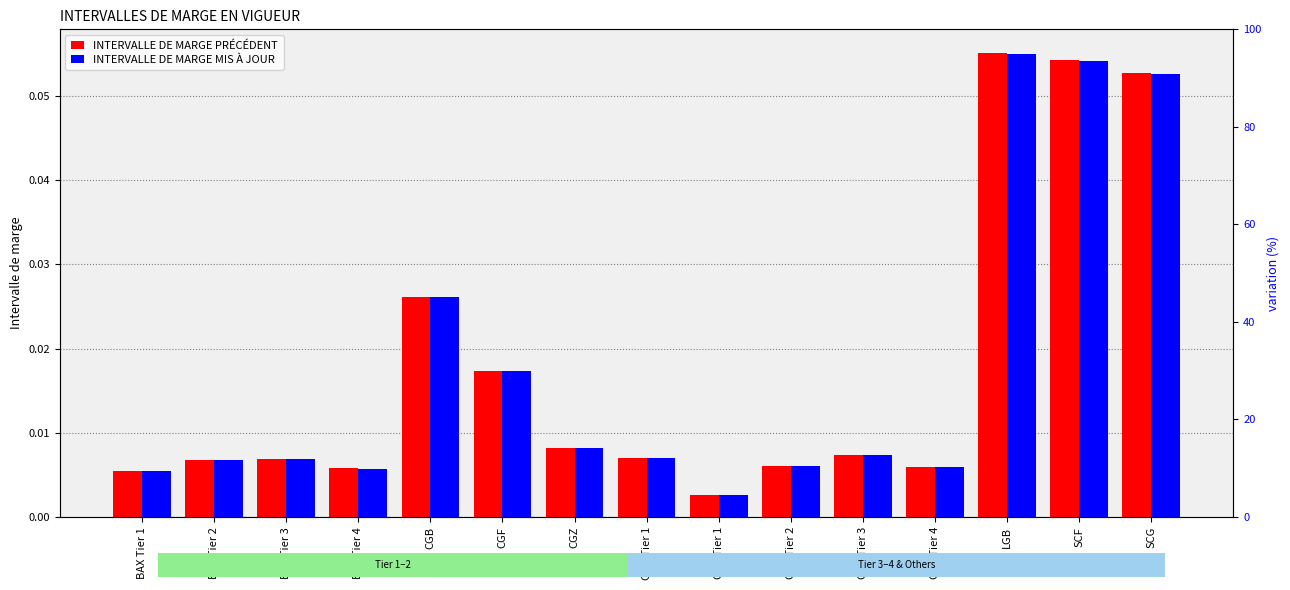

Which series has the widest spread of values?

INTERVALLE DE MARGE PRÉCÉDENT